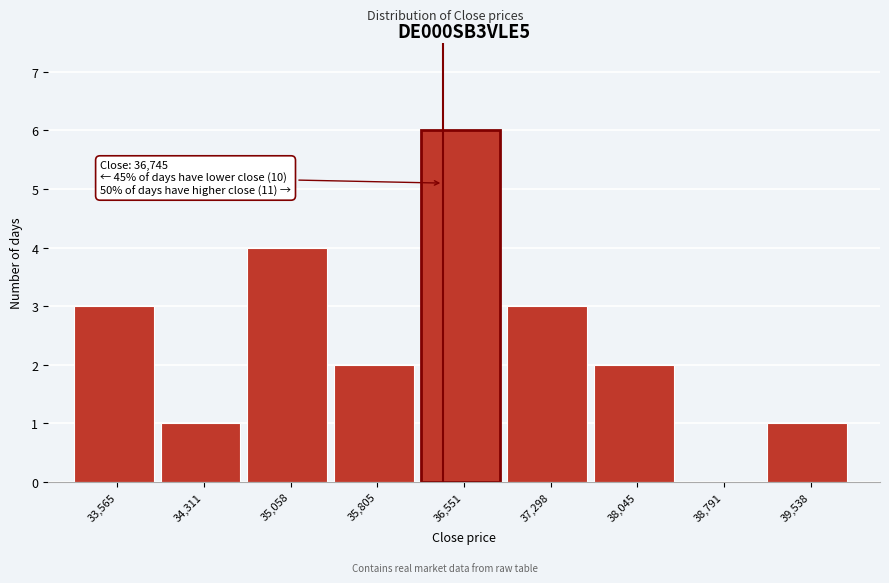

Reading left to right, extract all data points from this chart.

33,565=3	34,311=1	35,058=4	35,805=2	36,551=6	37,298=3	38,045=2	38,791=0	39,538=1